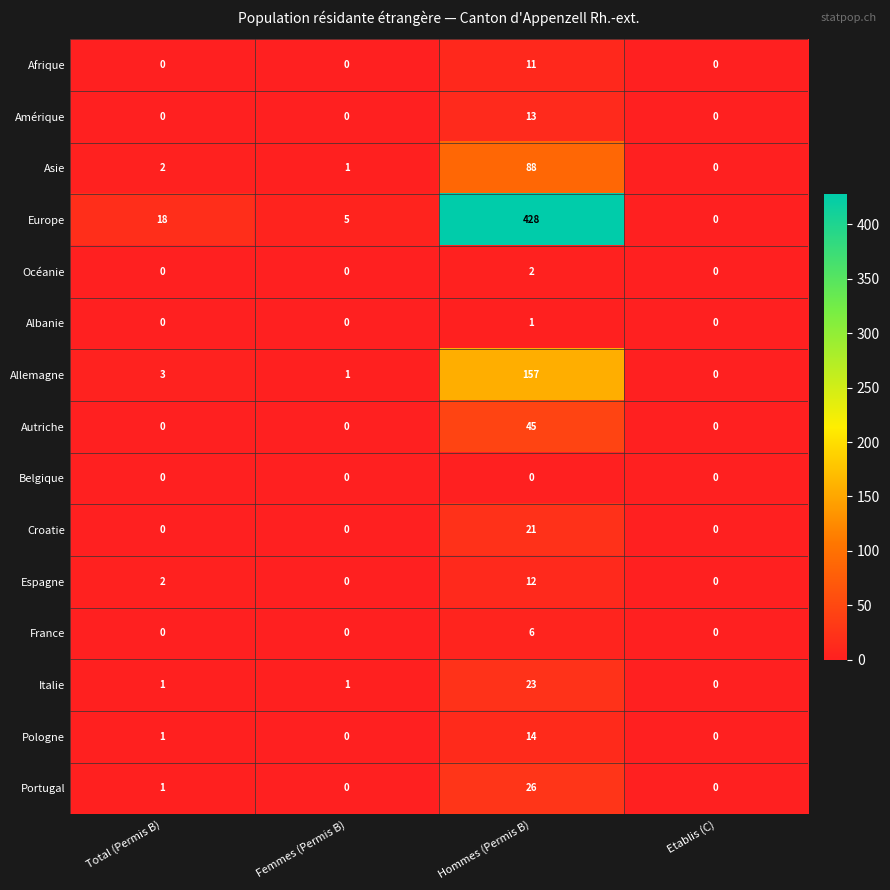

At which label does Océanie reach its peak?

Hommes (Permis B)